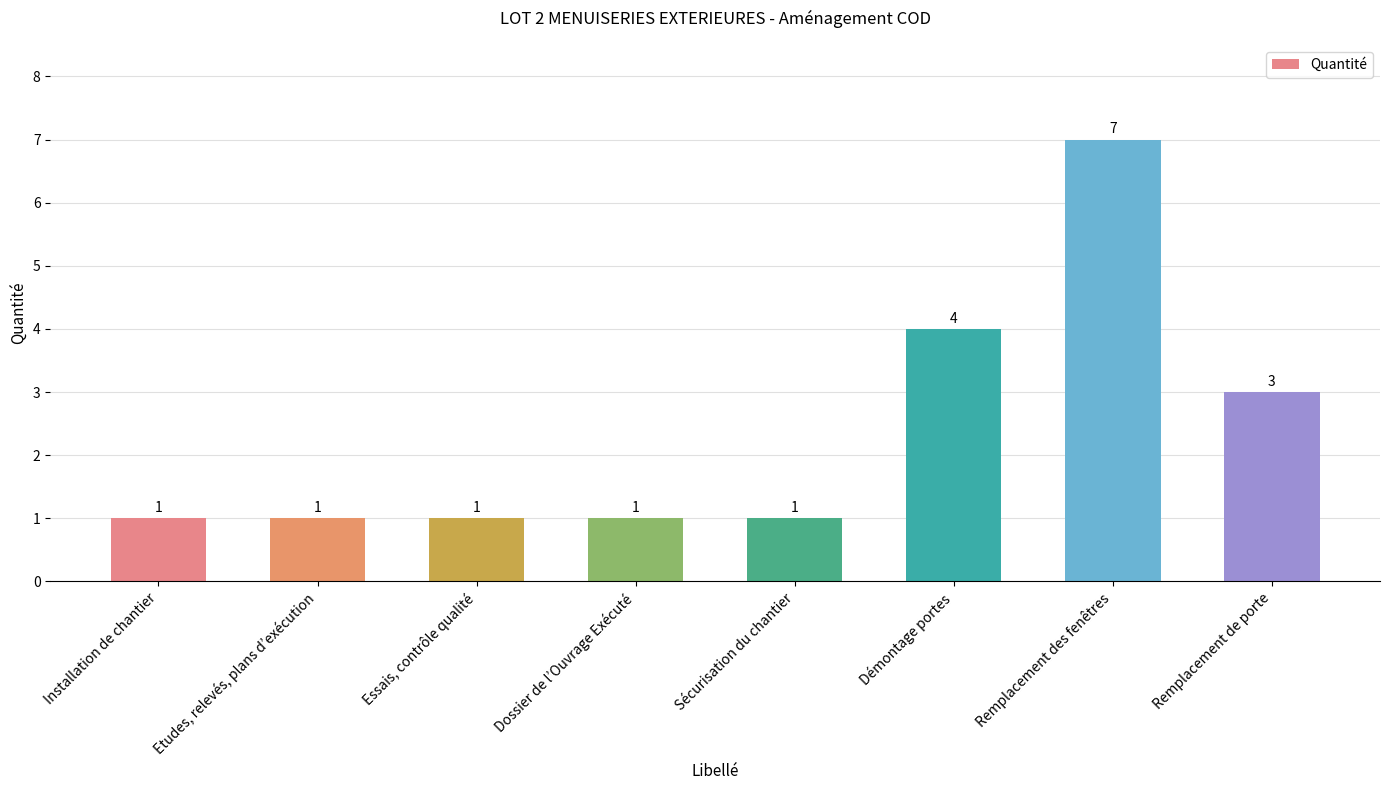

What position from the right is Sécurisation du chantier?

4